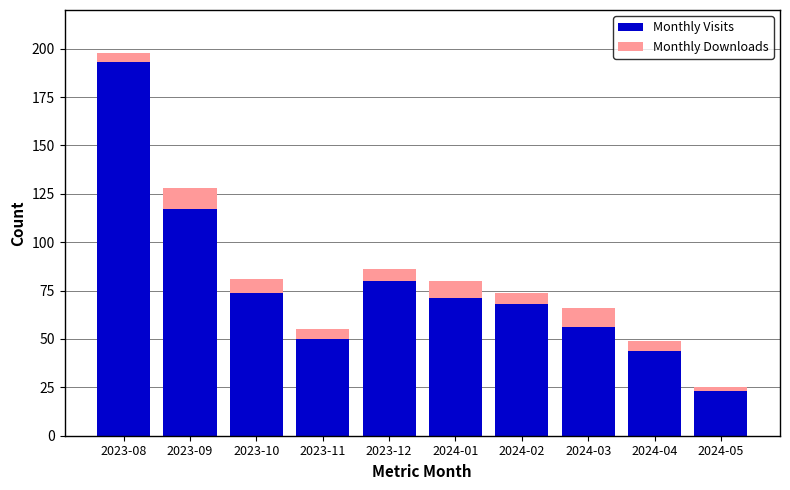

At which label is Monthly Visits closest to 108?

2023-09